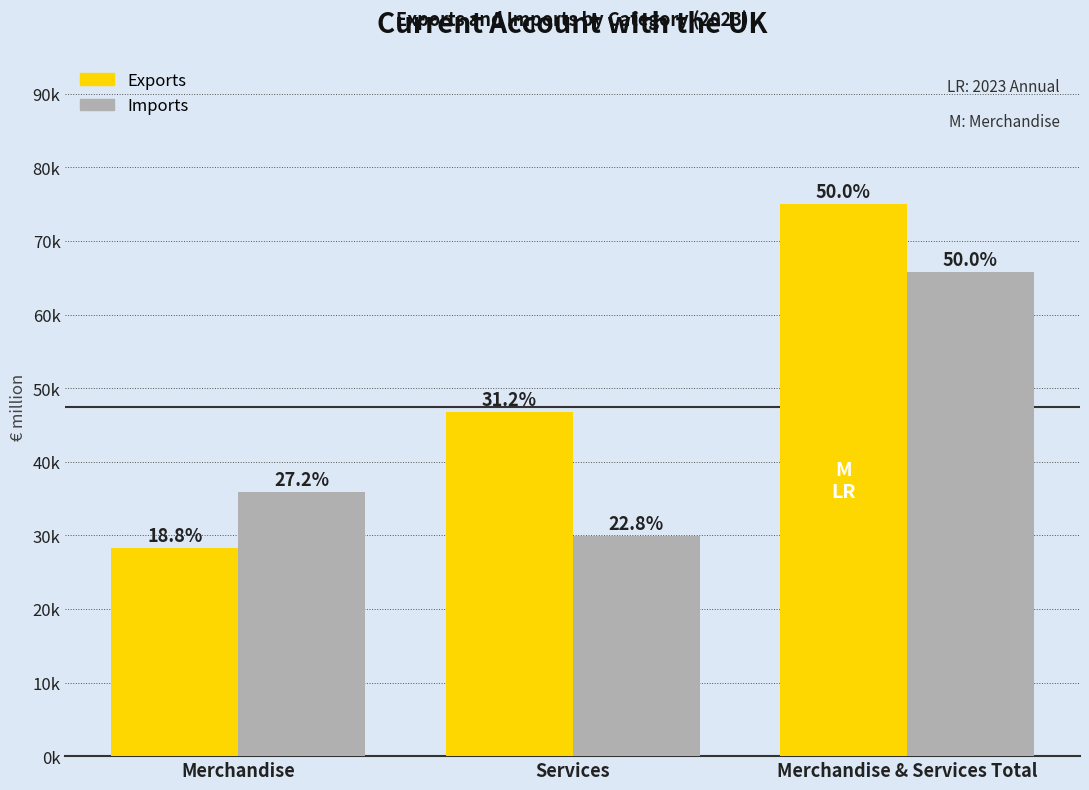

Where does the Exports series first go above 46708?

Merchandise & Services Total